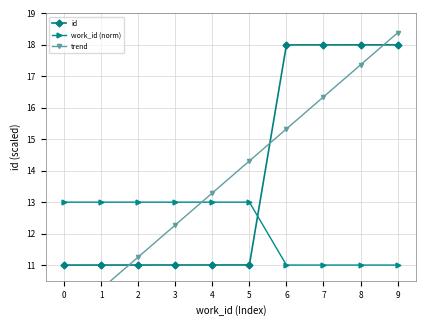

Is this an area chart (filled region under the line)?

No